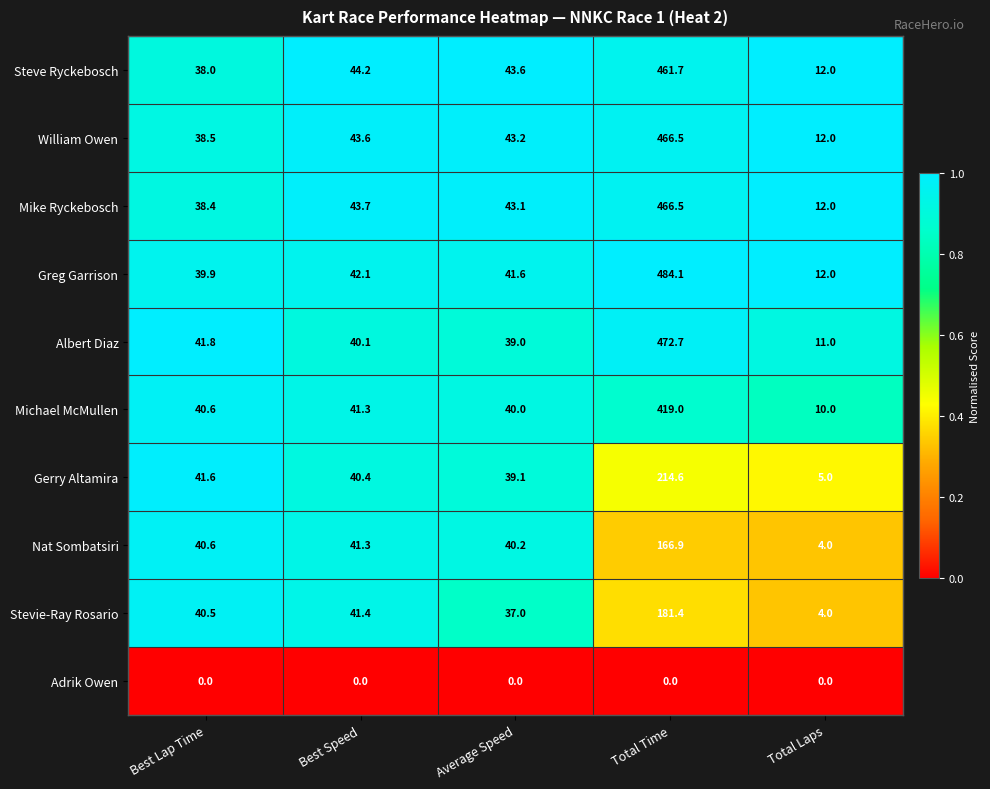

Is it true that Nat Sombatsiri equals 22.5 at Average Speed?

False